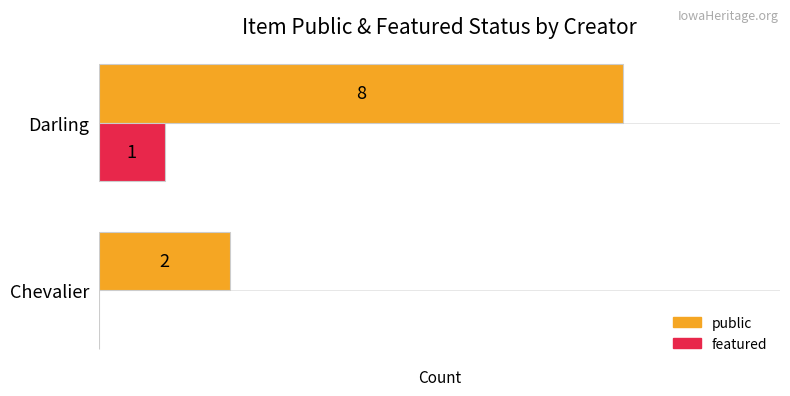

Where is public nearest to the value 5?

Chevalier